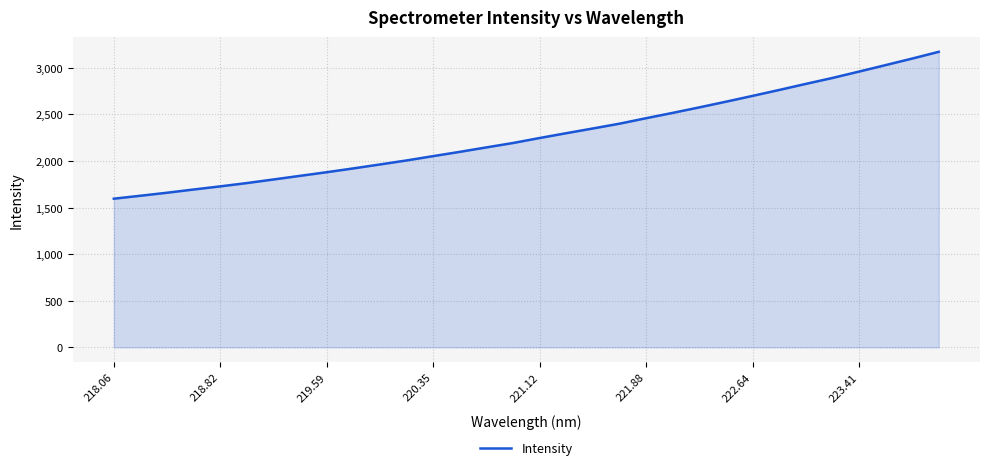

What is the maximum value shown in the chart?

3172.5